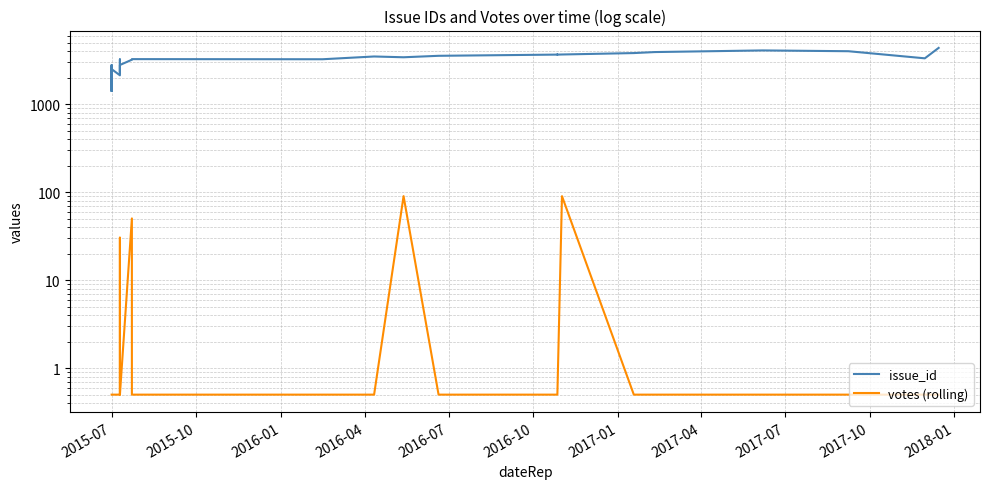

What position from the left is 2016-04?

4